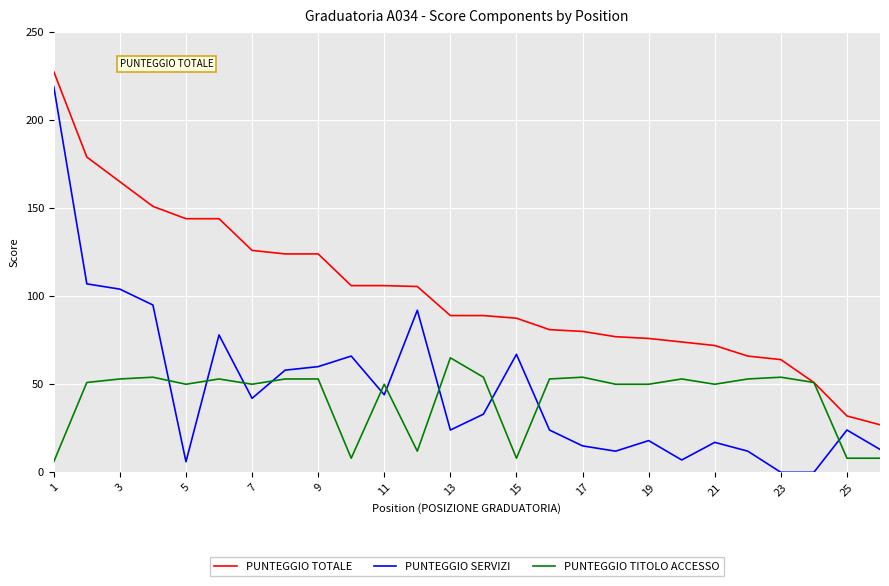

Which series has the widest spread of values?

PUNTEGGIO SERVIZI